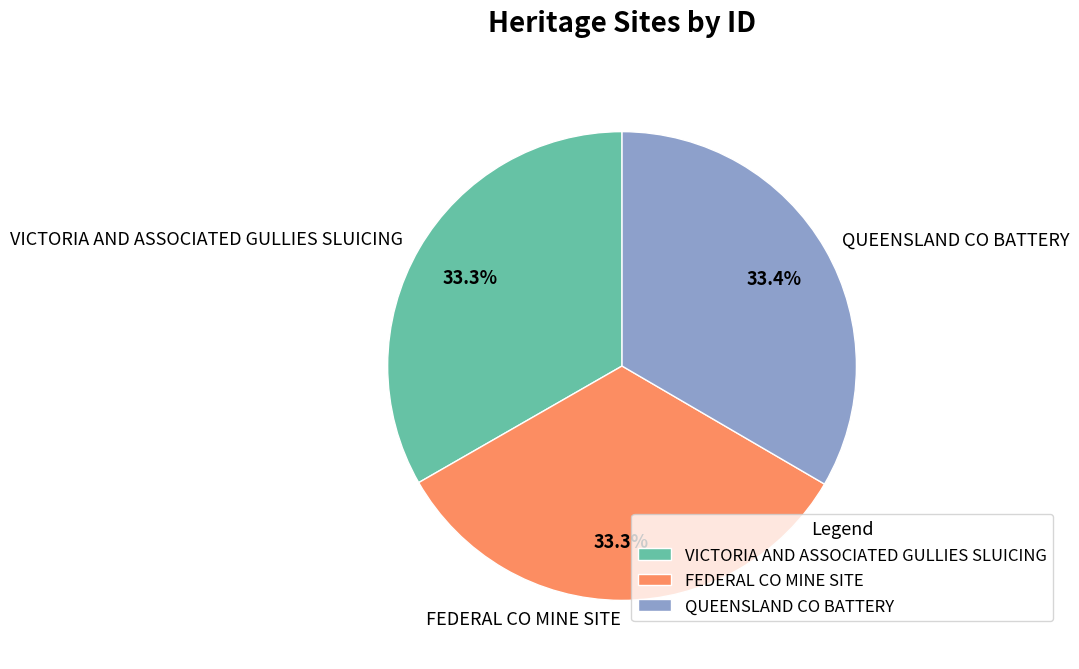

To the nearest percent, what is the average slice percentage?

33%